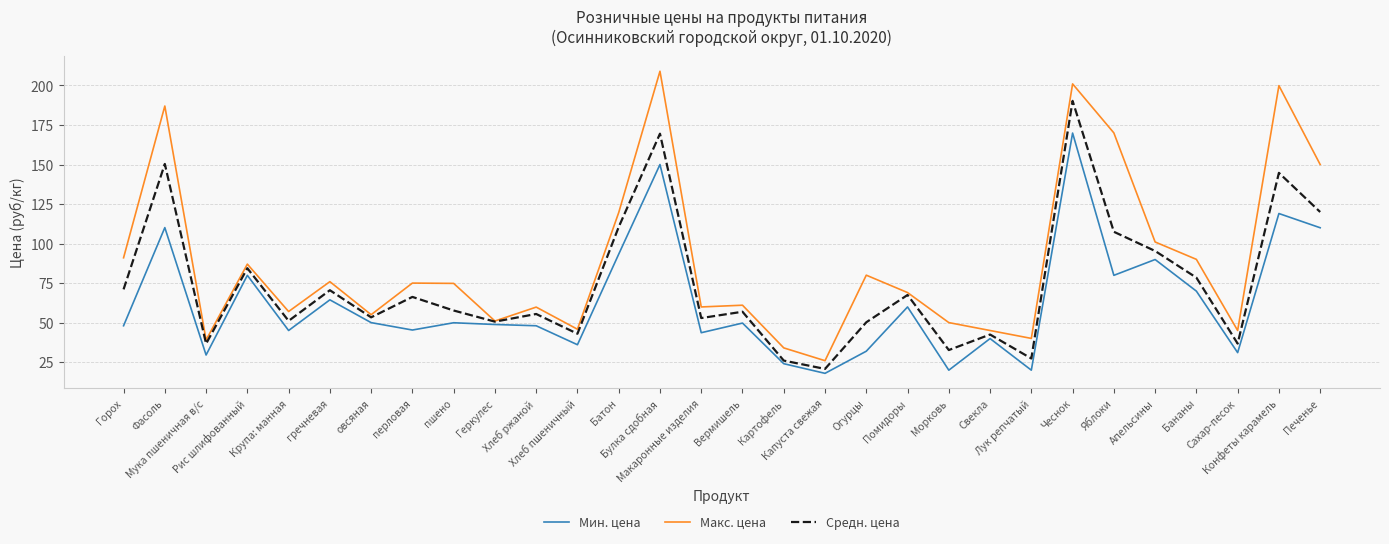

Is the value of Средн. цена at Макаронные изделия greater than the value of Макс. цена at Бананы?

No